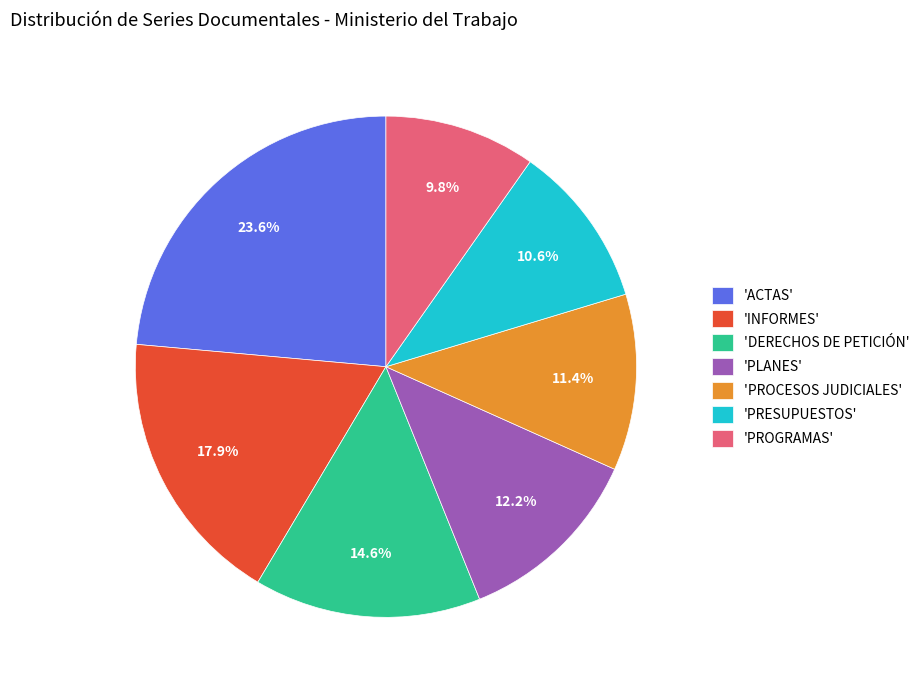

What is the largest slice in the pie chart?

'ACTAS'